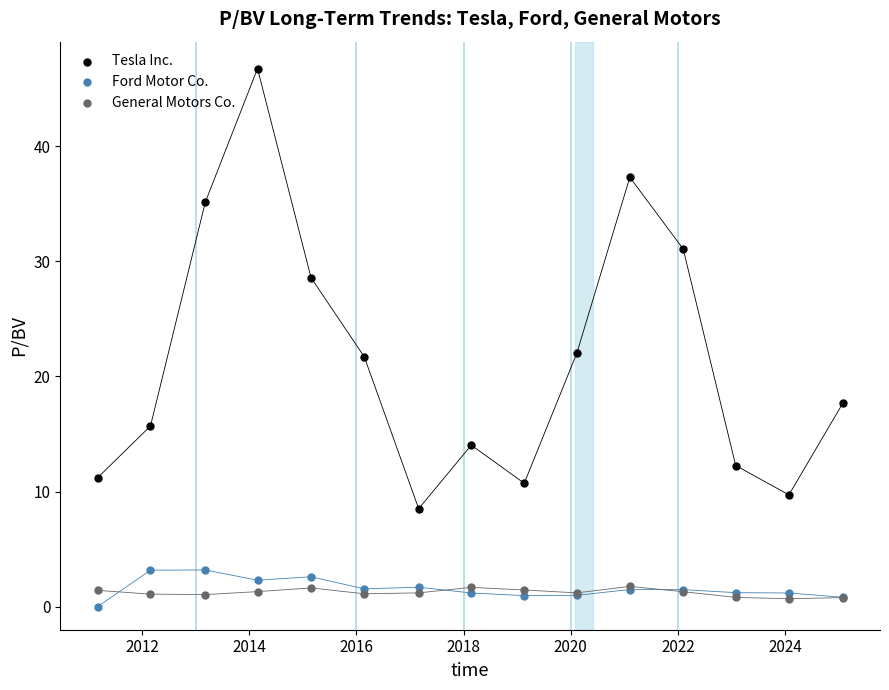

Which series contains the highest Y value?

Tesla Inc.